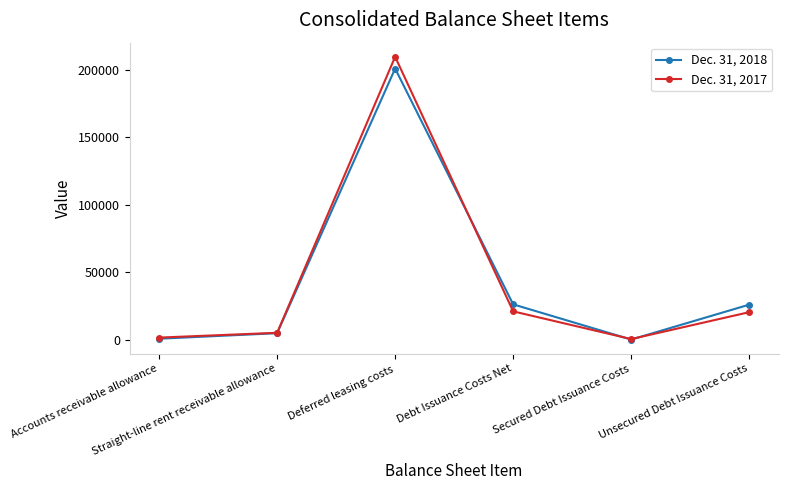

What is the maximum value shown in the chart?

209451